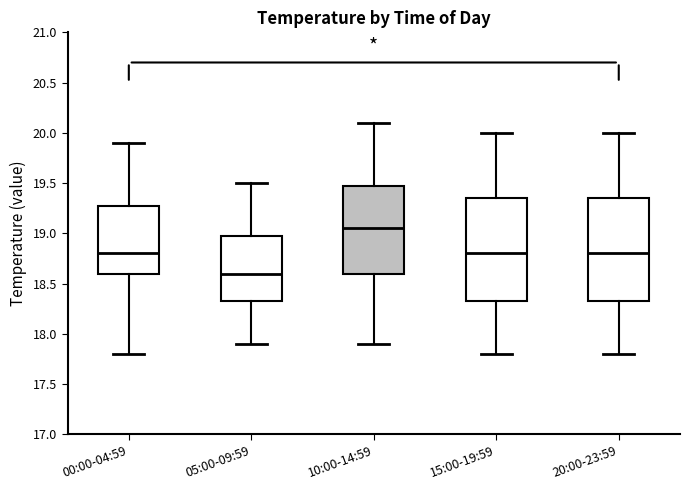

Reading left to right, transcribe this box plot: for each box, give where its median line is, the range the box spans, and where its two whiskers end, as read against the y-axis. The values are not printed on the chart, so give them approximately, as read against the axis.

00:00-04:59: median 18.80, box 18.60 to 19.30, whiskers 17.80 to 19.90
05:00-09:59: median 18.60, box 18.35 to 19.00, whiskers 17.90 to 19.50
10:00-14:59: median 19.05, box 18.60 to 19.50, whiskers 17.90 to 20.10
15:00-19:59: median 18.80, box 18.35 to 19.35, whiskers 17.80 to 20.00
20:00-23:59: median 18.80, box 18.35 to 19.35, whiskers 17.80 to 20.00